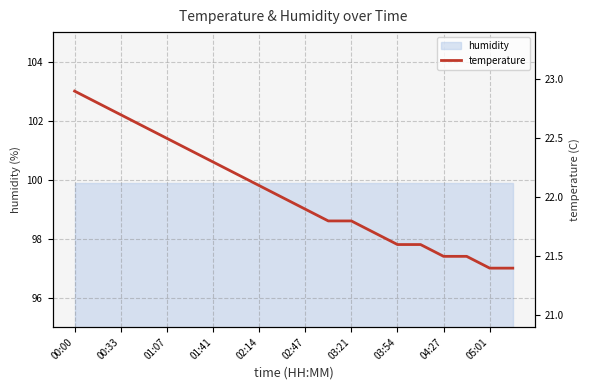

How many values are below 22?

10